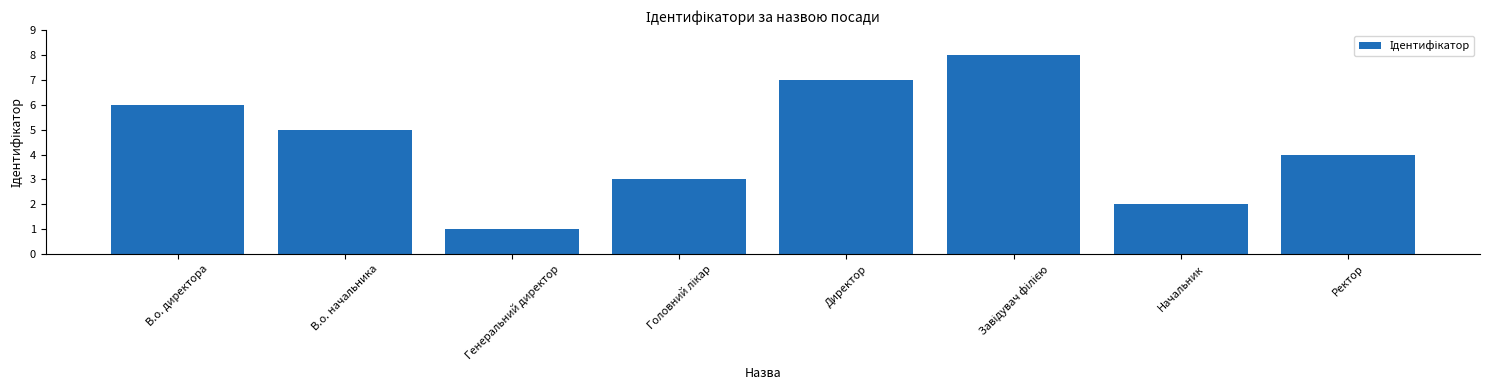

What is the difference between the values at Ректор and Генеральний директор?

3